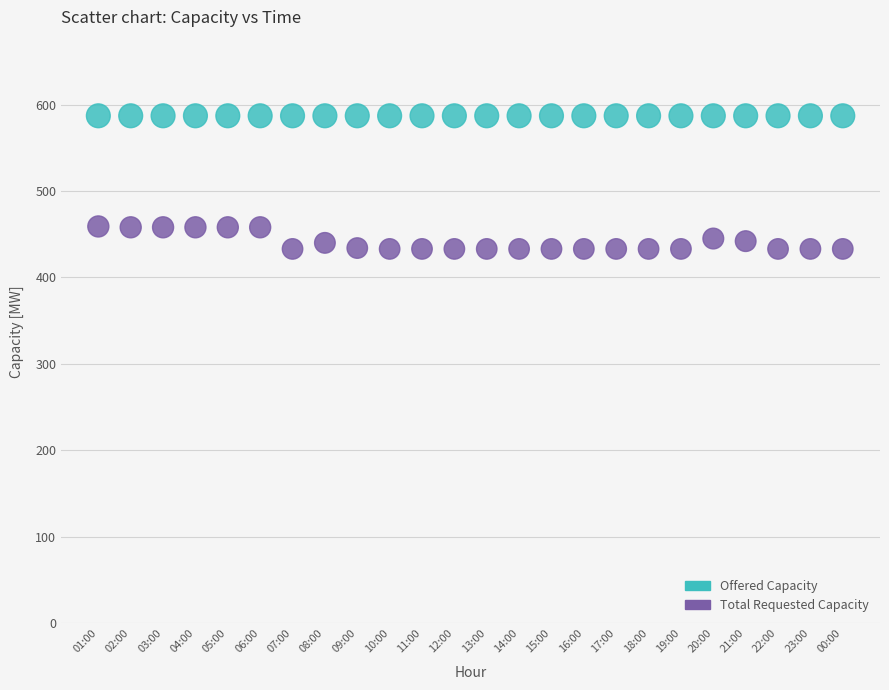

Which series contains the highest Y value?

Offered Capacity